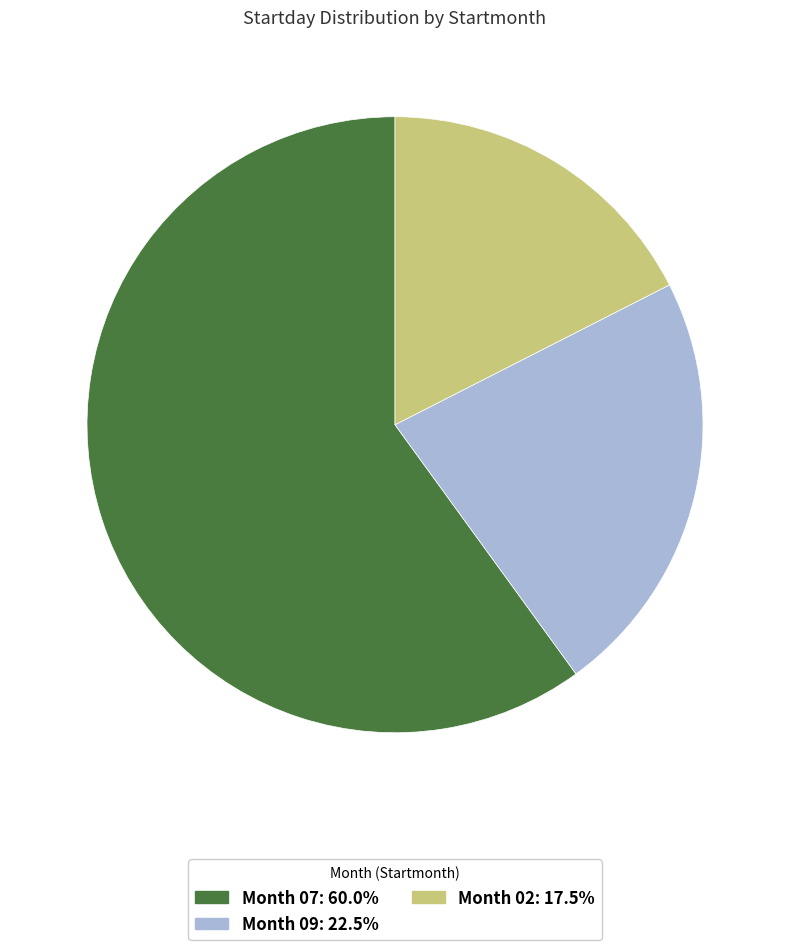

How many slices are in this pie chart?

3